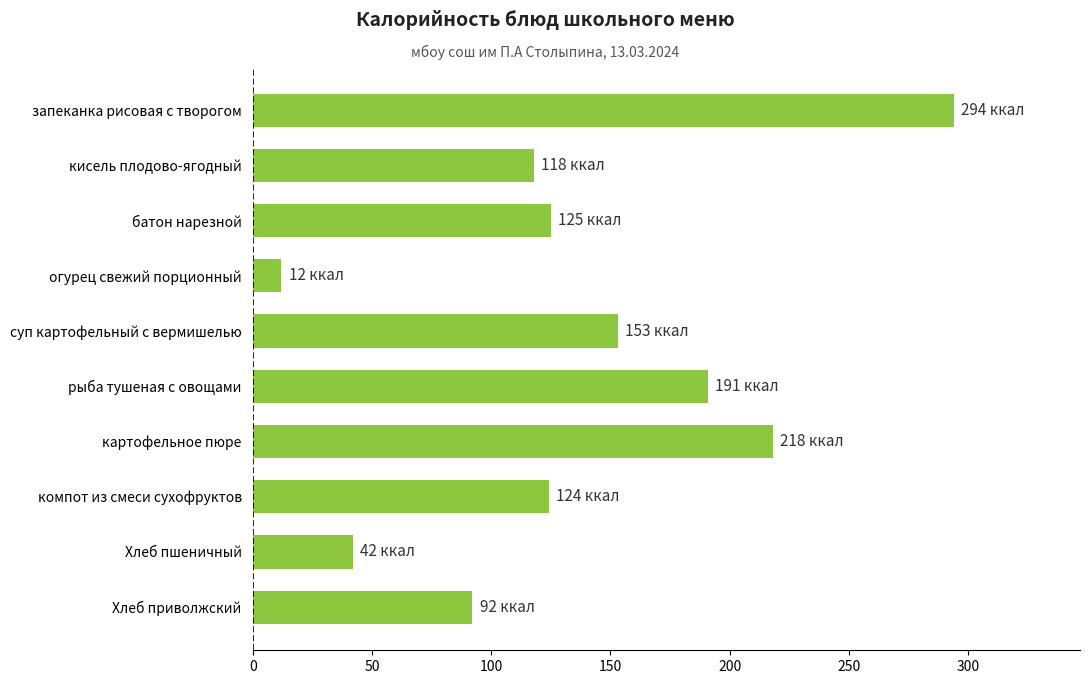

Approximately how many times larger is the value at рыба тушеная с овощами compared to картофельное пюре?

0.9